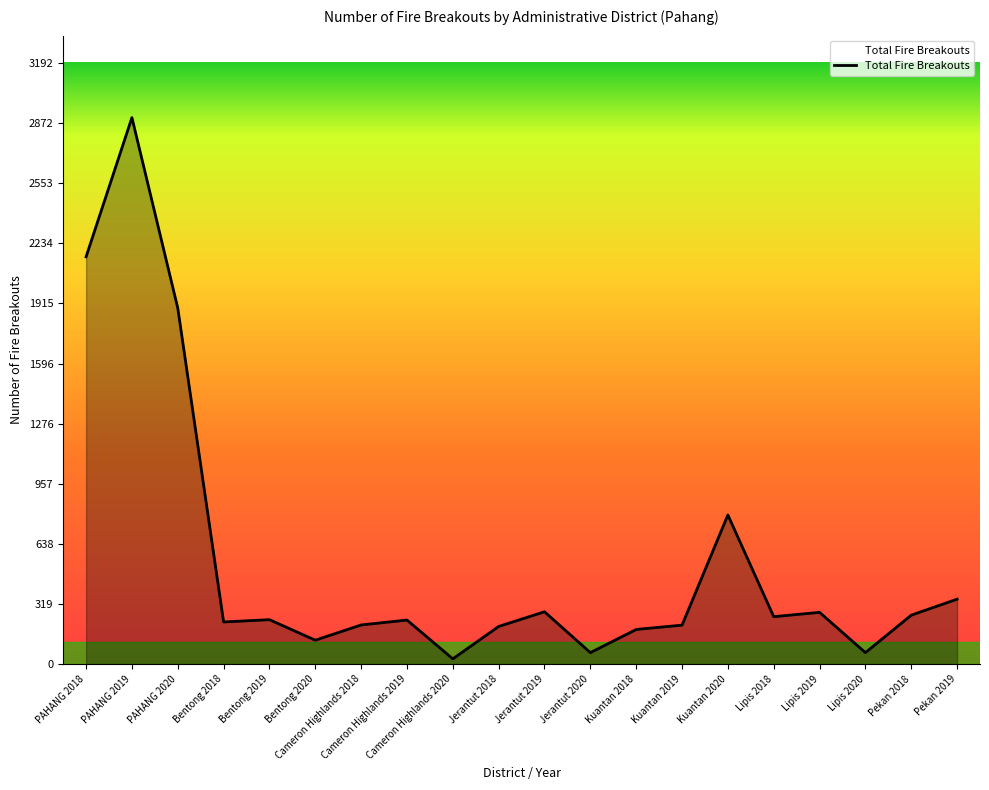

True or false: the data has more than 1 interior local peaks.

True